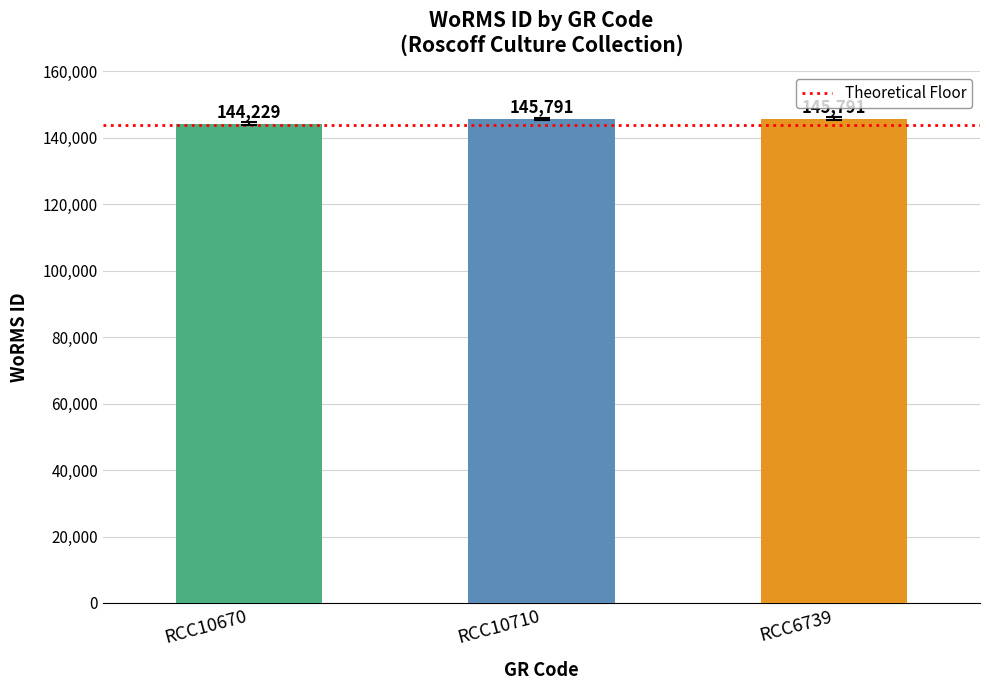

The chart shows a value of 145791 at RCC6739. True or false?

True